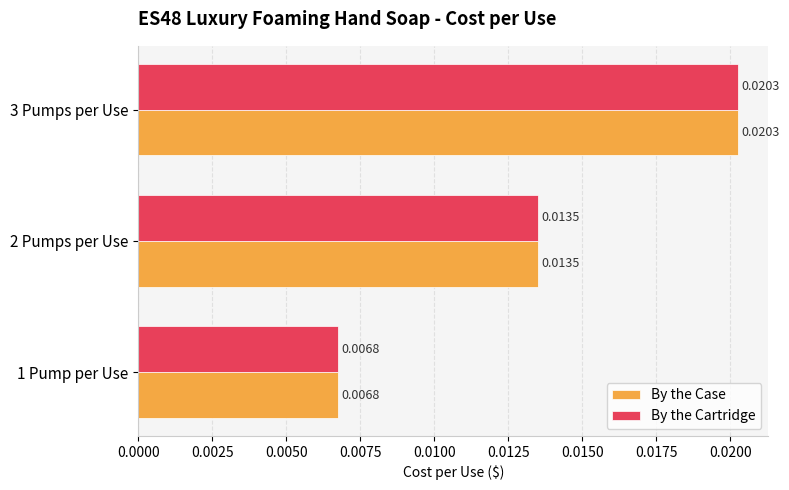

What are all the series names shown in the legend?

By the Case, By the Cartridge